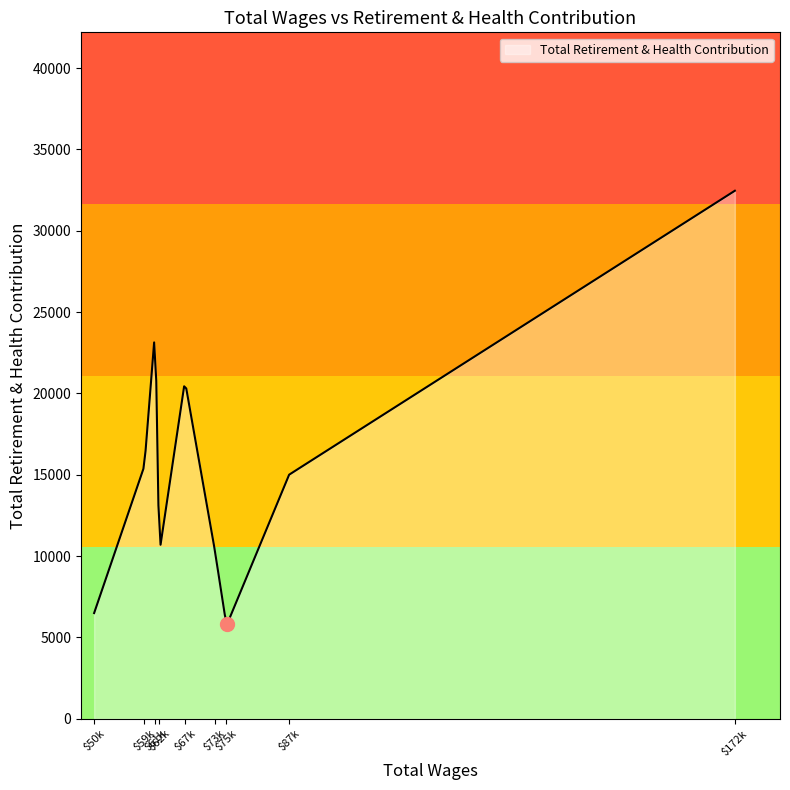

What is the smallest value displayed?

5800.7